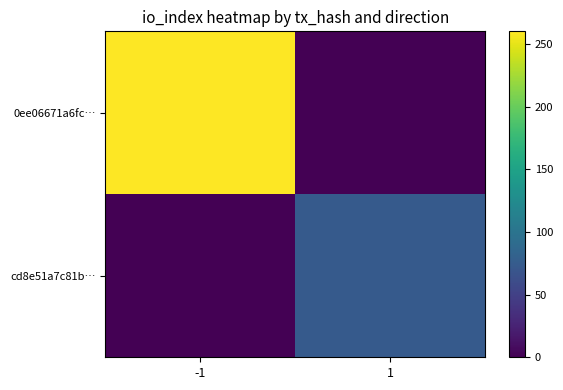

How many categories are shown in the chart?

2